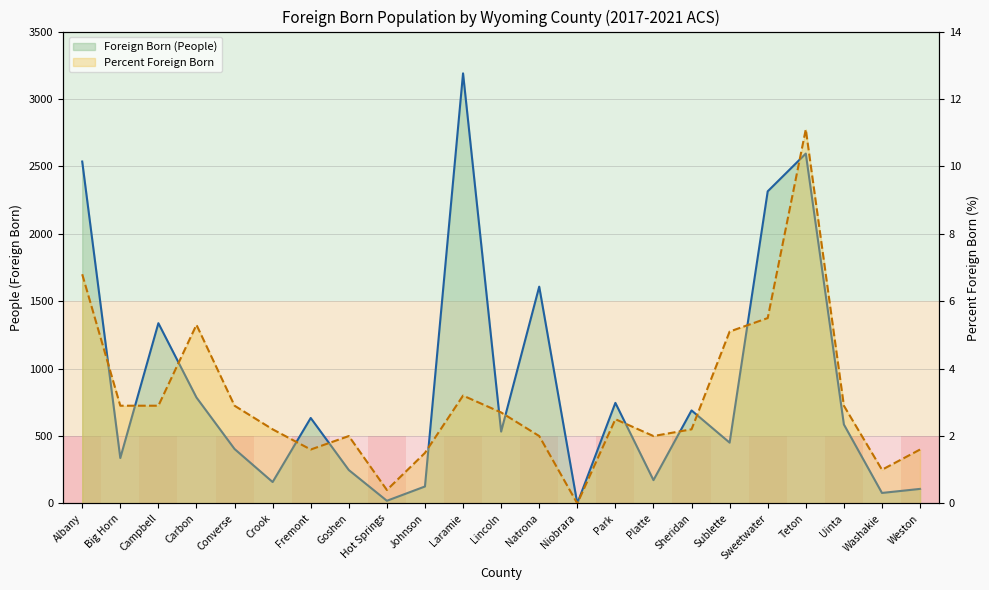

How many values in the Foreign Born (People) series are below 533?

11